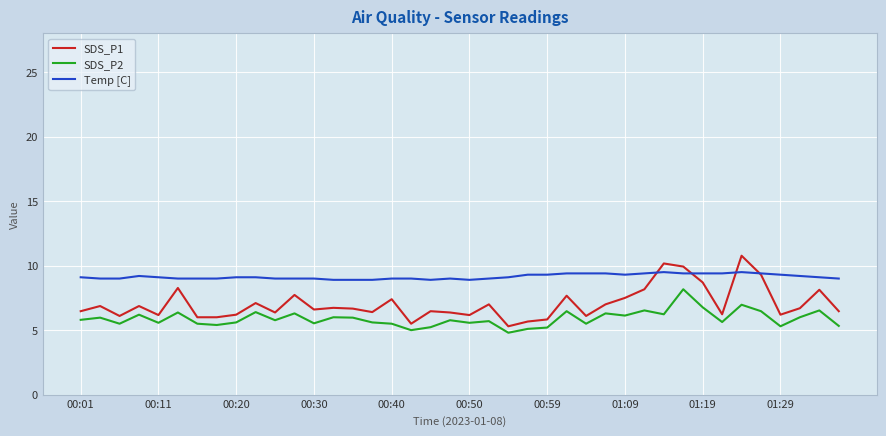

List the series in order of their overall mean, lowest first.

SDS_P2, SDS_P1, Temp [C]